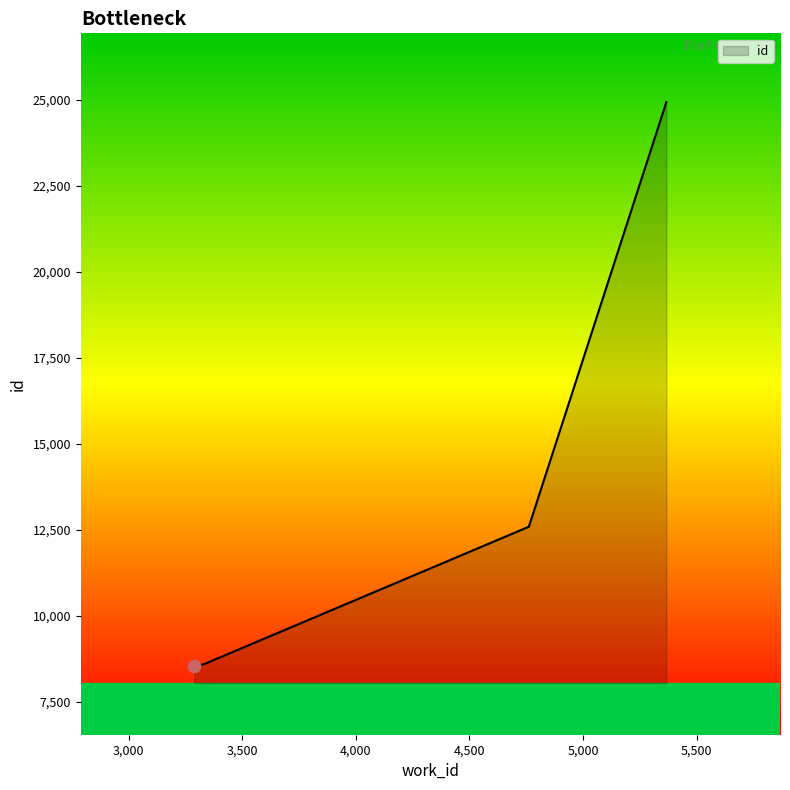

What is the ratio of the value at 3329 to the value at 4759?

0.7